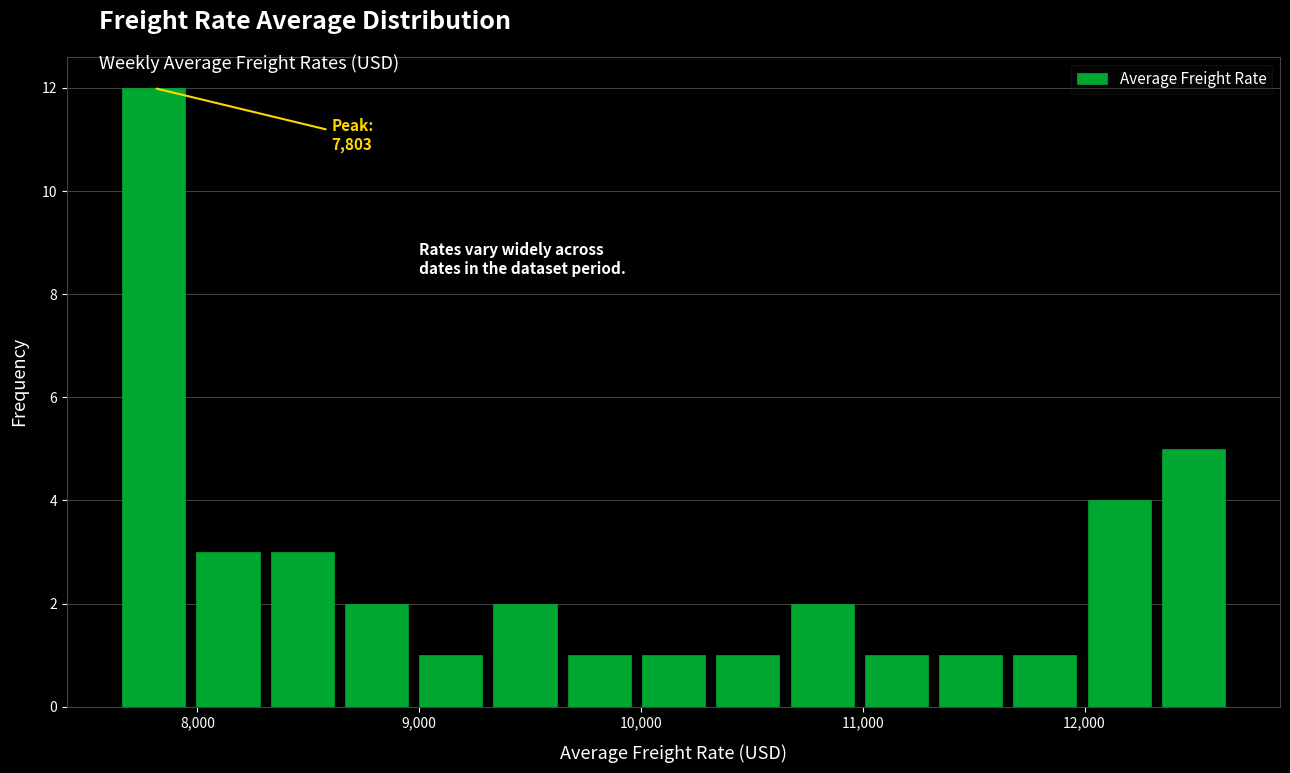

Read against the x-axis, roughly where is the centre of the tallest bar?

7800